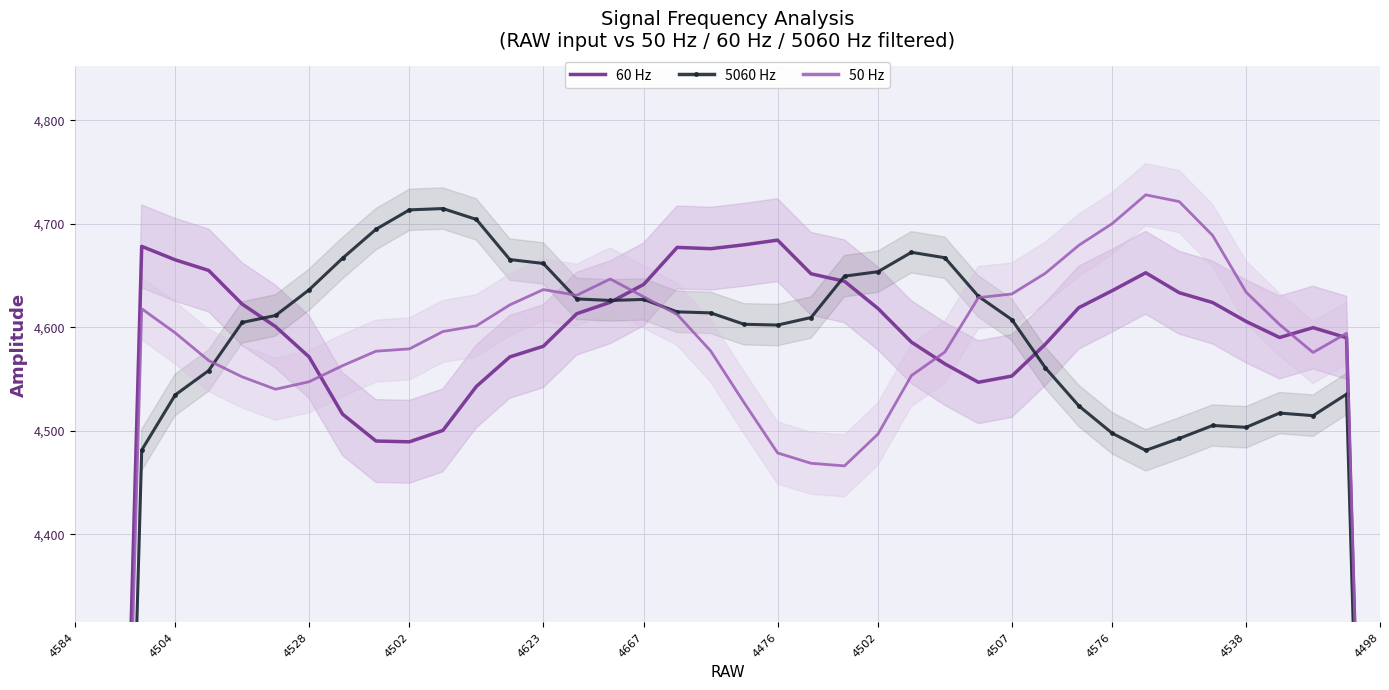

How many times do 5060 Hz and 60 Hz cross each other?

4